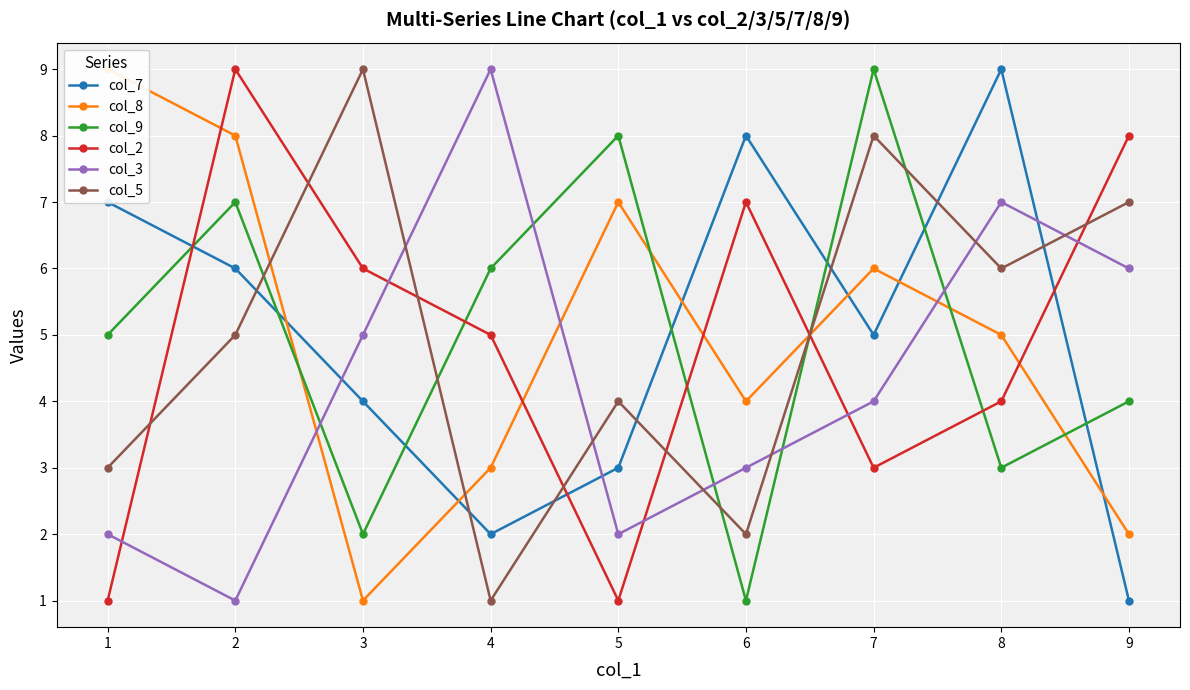

After their last crossing, which series has the higher values: col_3 or col_7?

col_3